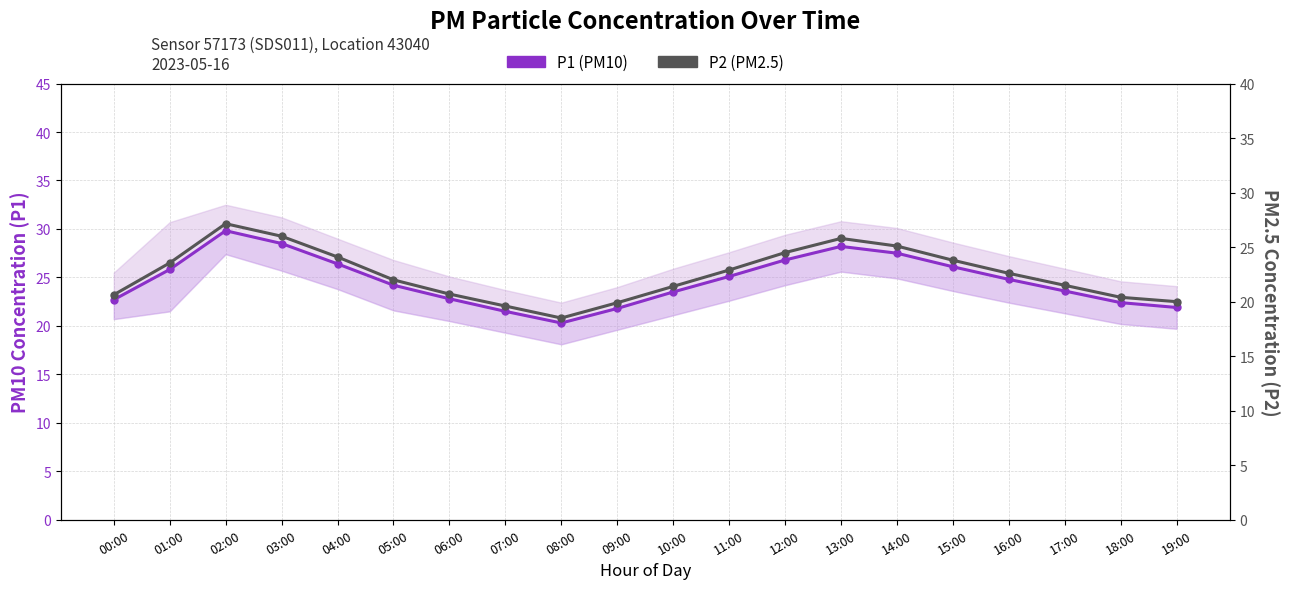

What is the difference between the maximum and minimum values in the P1 (PM10) series?

9.5